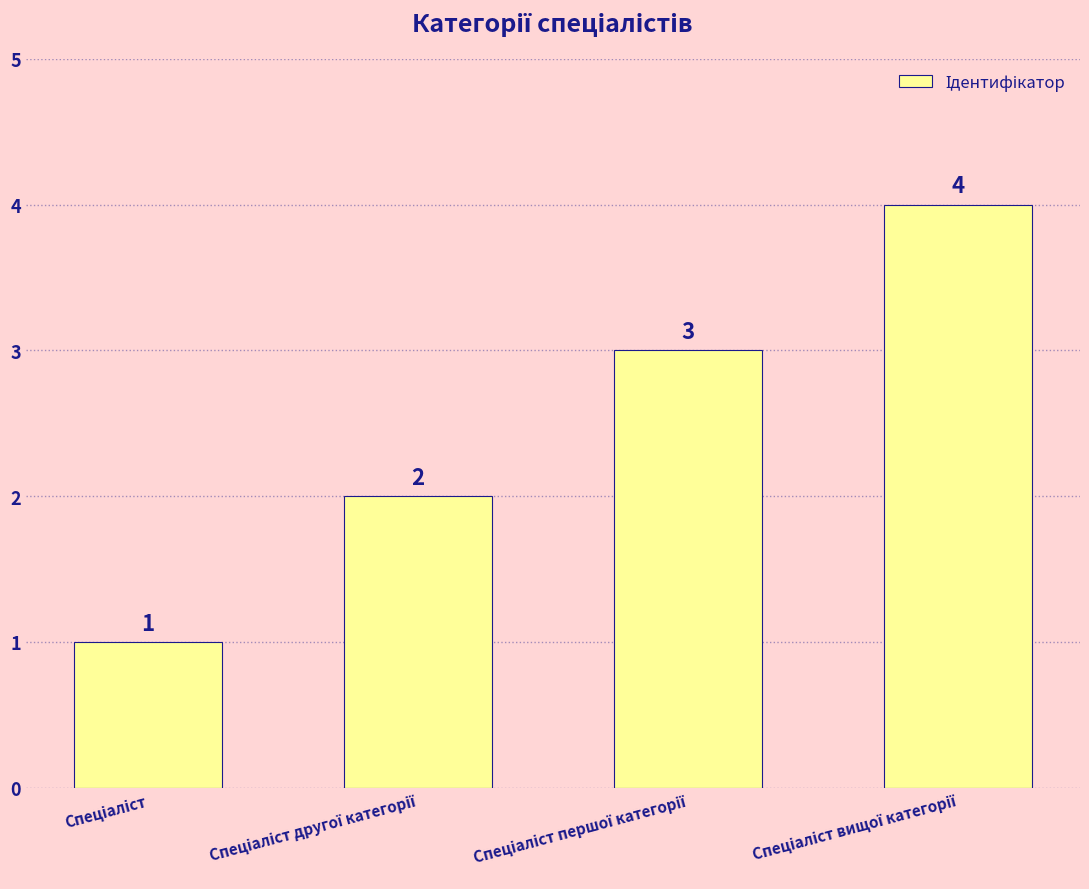

Reading left to right, extract all data points from this chart.

1	2	3	4